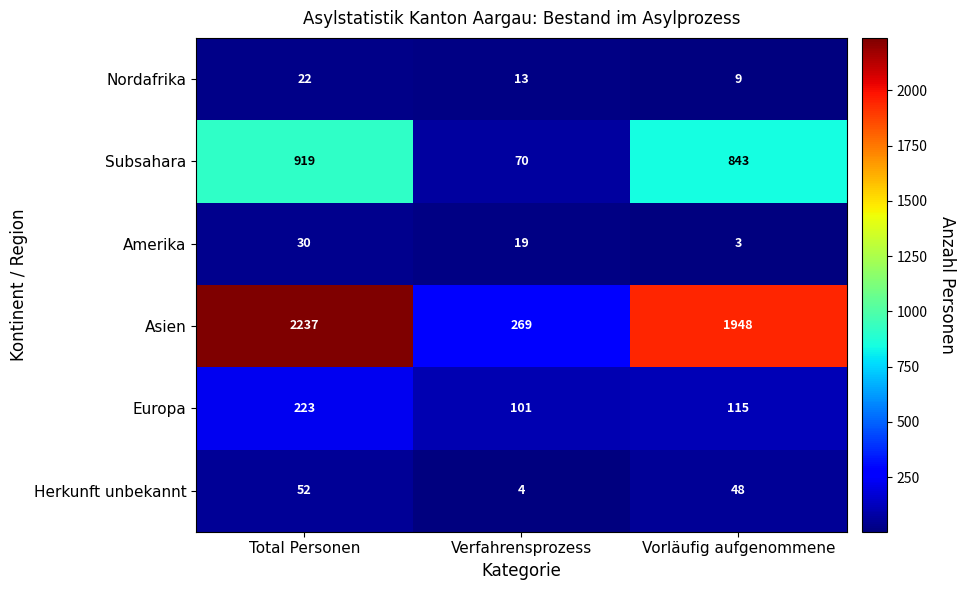

Rank the series by their maximum value, from highest to lowest.

Asien, Subsahara, Europa, Herkunft unbekannt, Amerika, Nordafrika